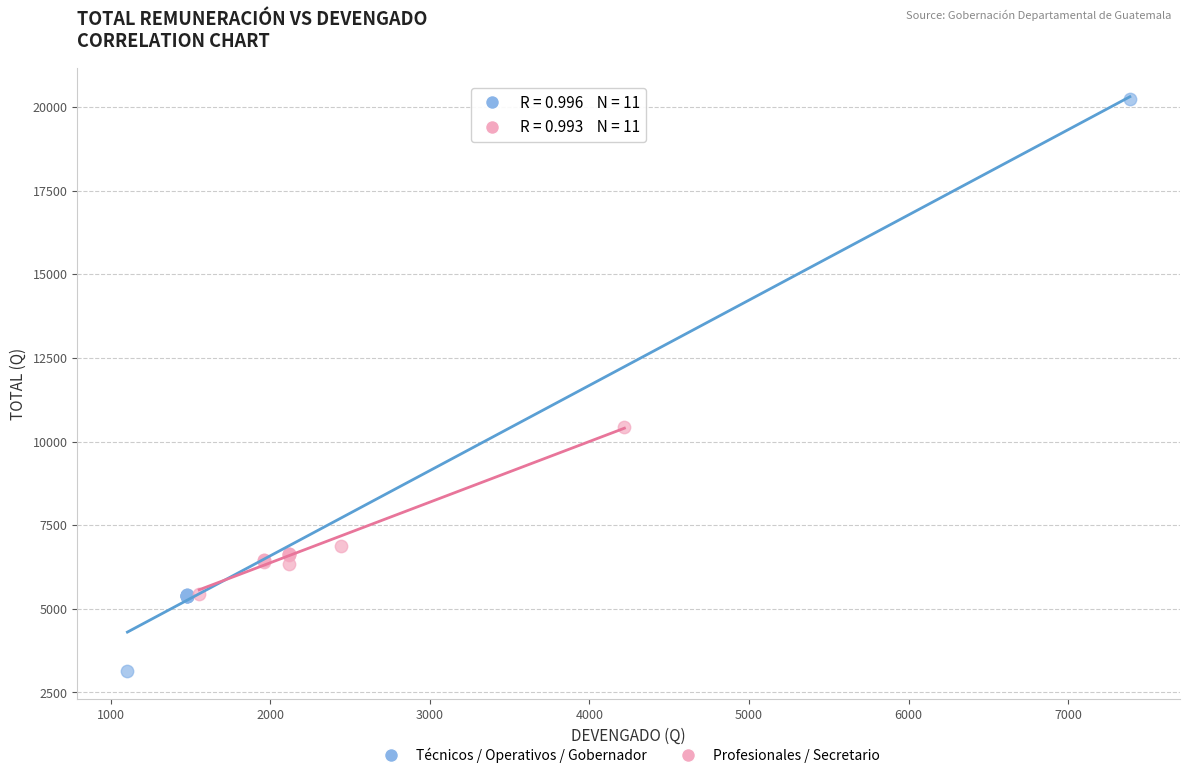

Which series reaches the maximum Y coordinate?

Técnicos / Operativos / Gobernador